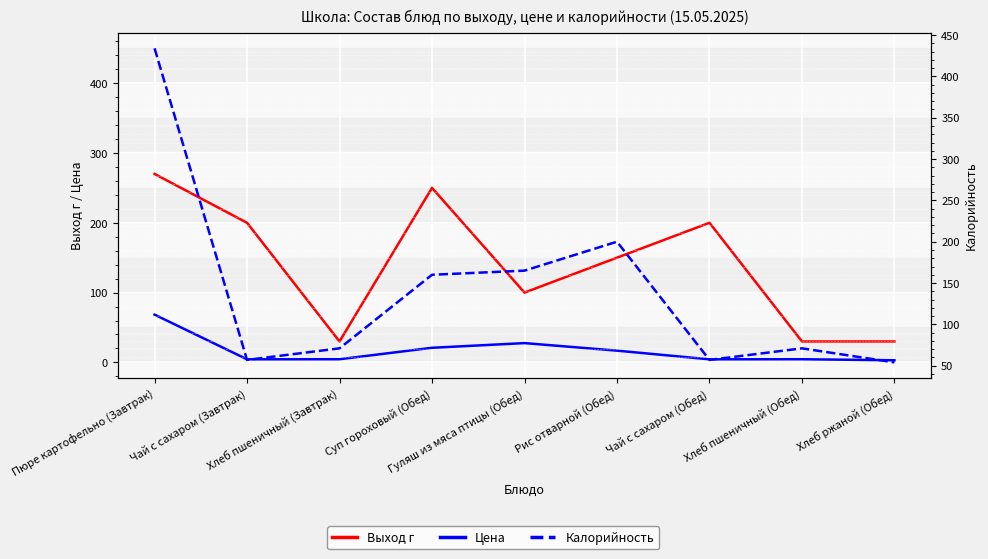

How many lines are shown in the chart?

3